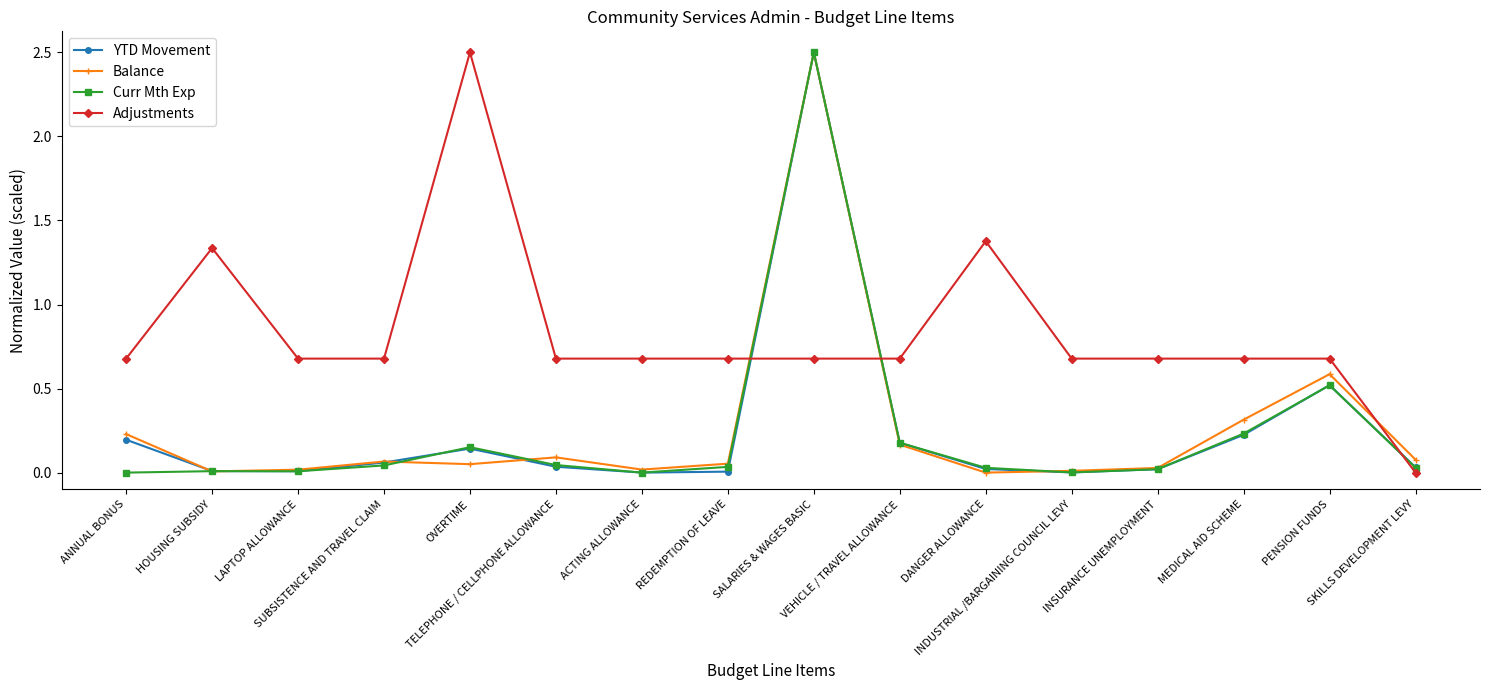

At how many categories does at least one series exceed 1?

4